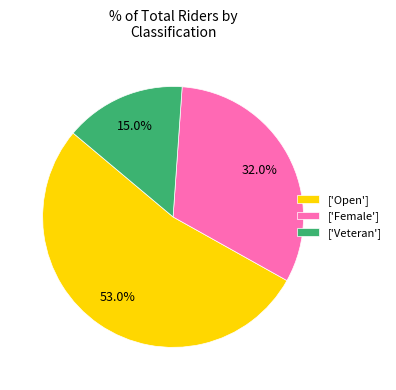

What is the largest slice in the pie chart?

['Open']